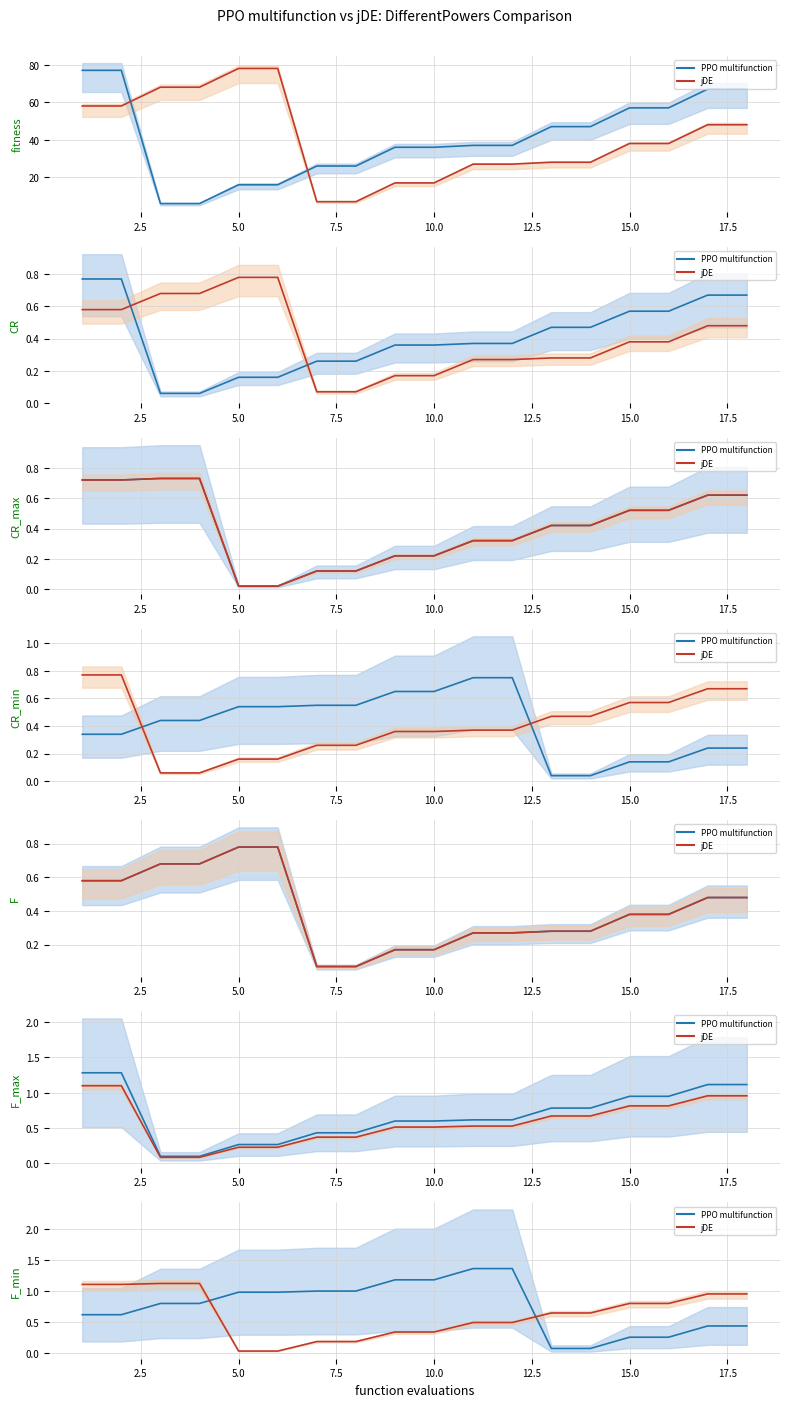

Which series has the largest total across all categories?

PPO multifunction